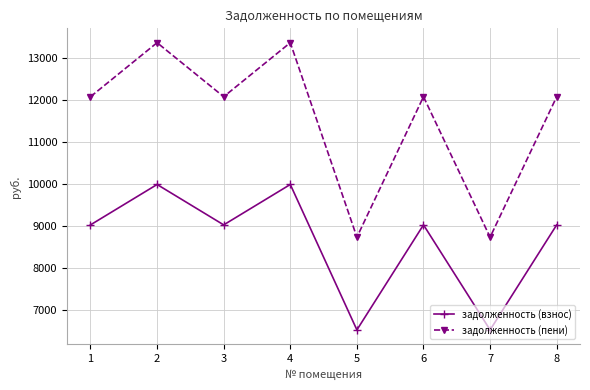

What are all the series names shown in the legend?

задолженность (взнос), задолженность (пени)